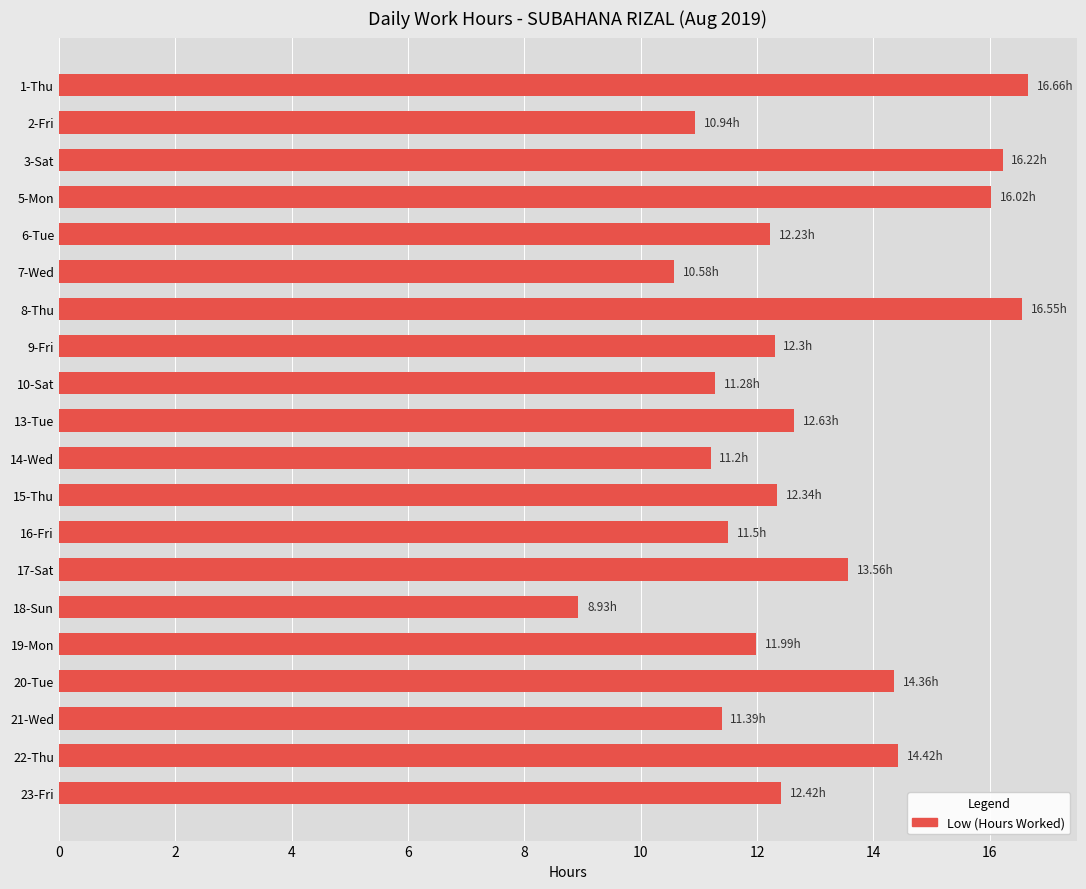

What is the ratio of the value at 2-Fri to the value at 17-Sat?

0.8